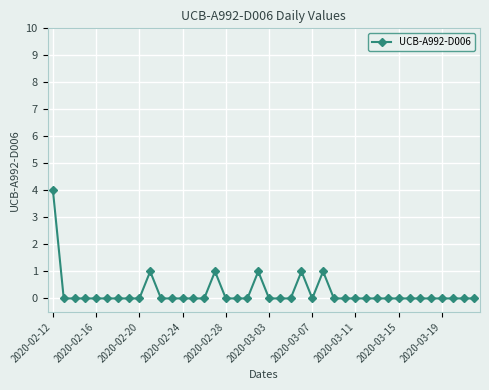

What is the difference between the maximum and minimum values?

4